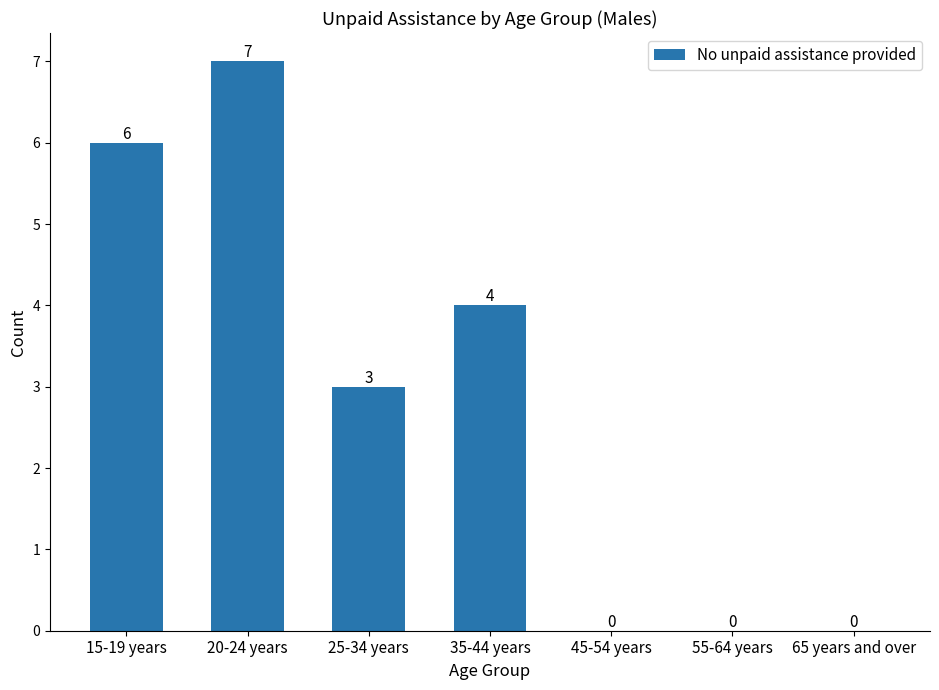

The value at 25-34 years is 2. True or false?

False